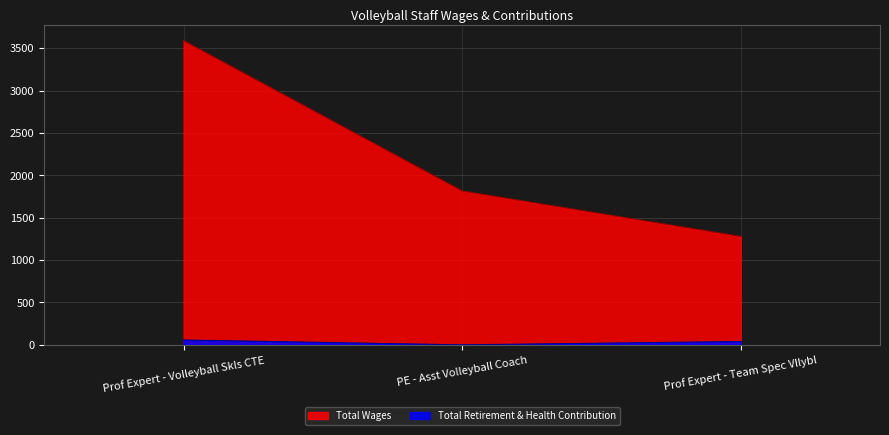

What is the label of the 2nd point from the right?

PE - Asst Volleyball Coach